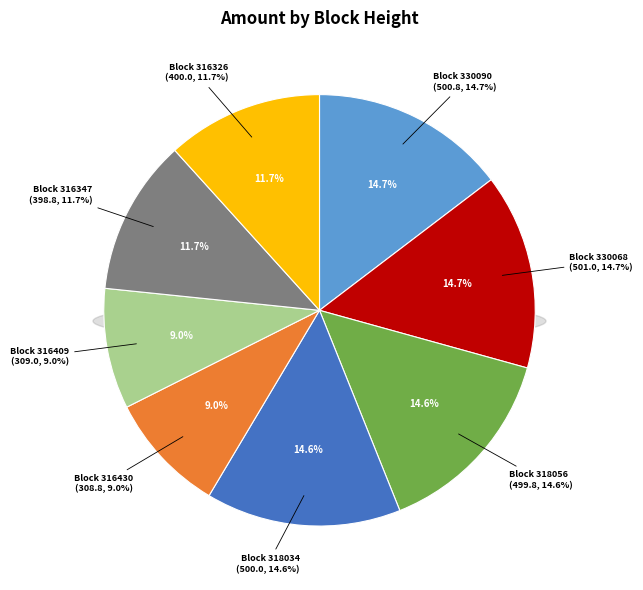

What is the largest slice in the pie chart?

330068